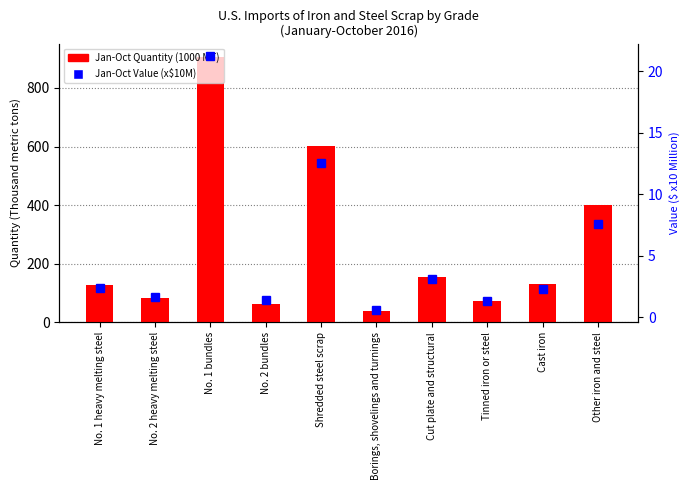

What is the approximate value of Jan-Oct Quantity (1000 MT) at No. 1 heavy melting steel?

126.0